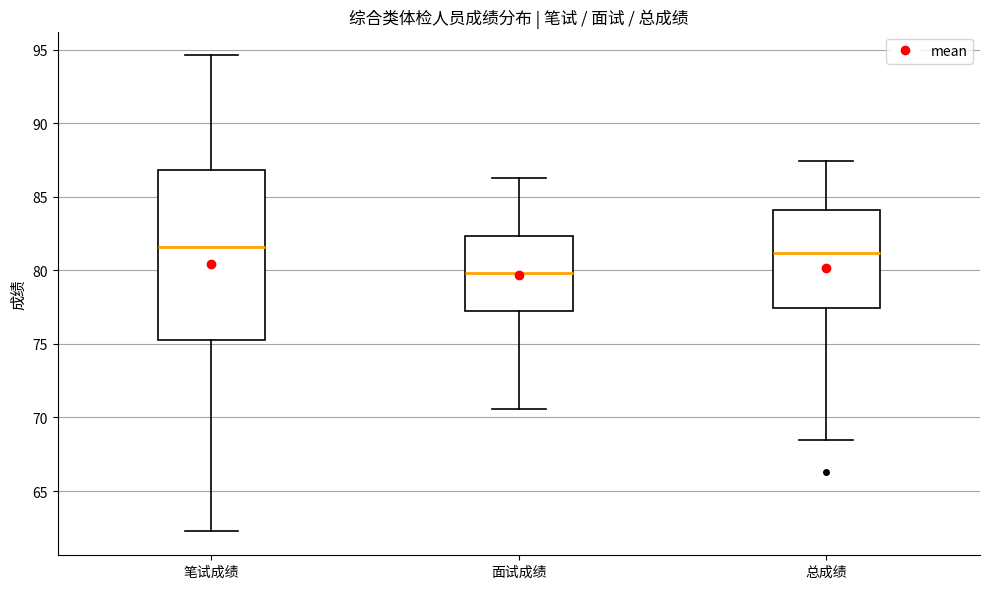

Which box has the lowest median line?

面试成绩